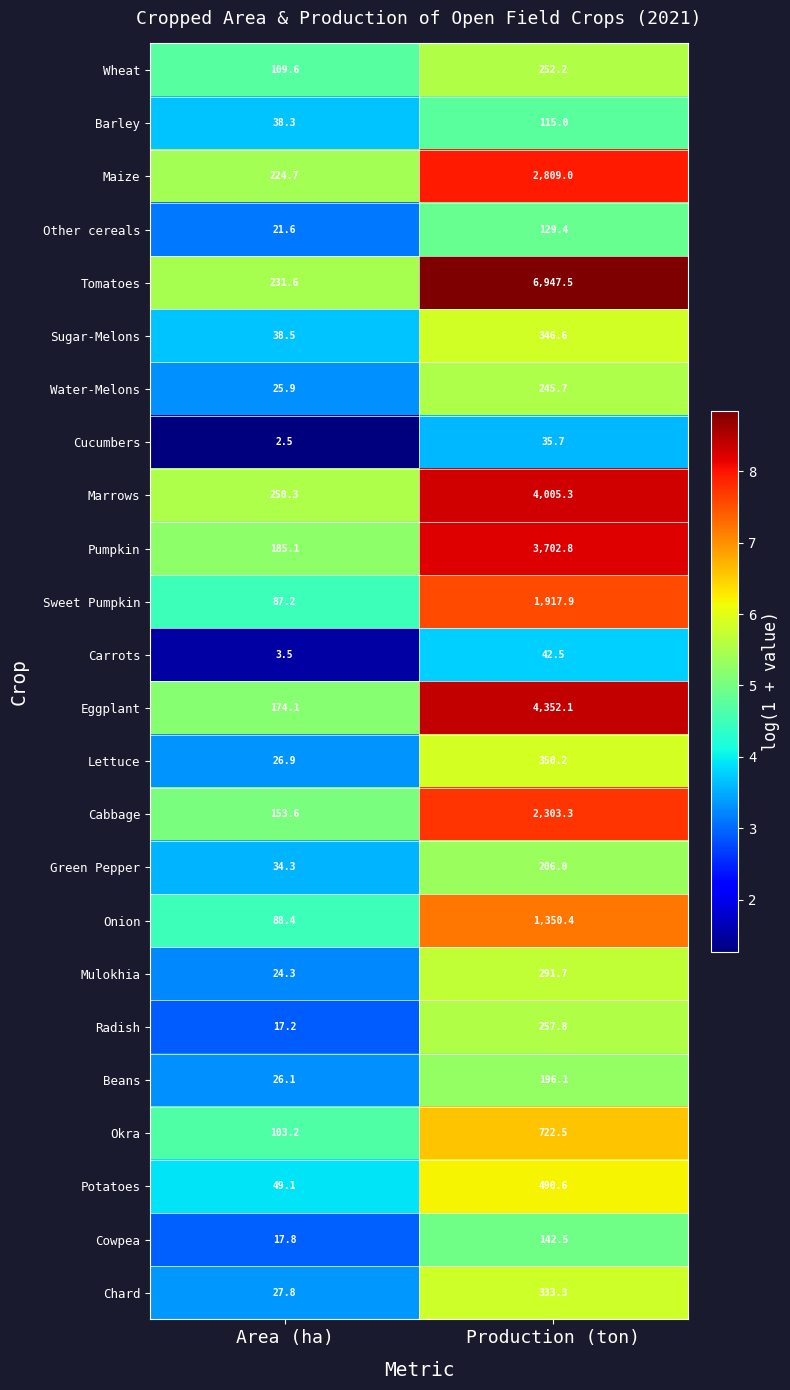

Which series has the largest range (max minus min)?

Tomatoes